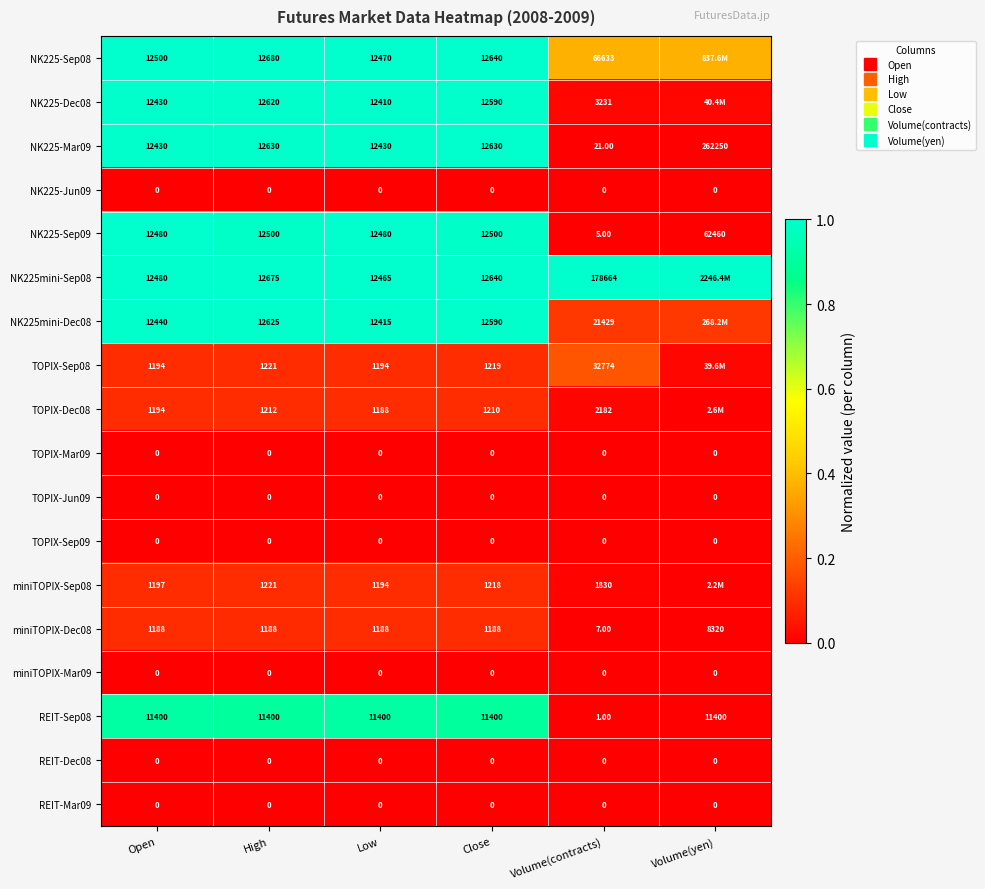

The value of NK225-Dec08 at Close is 1.6. True or false?

False